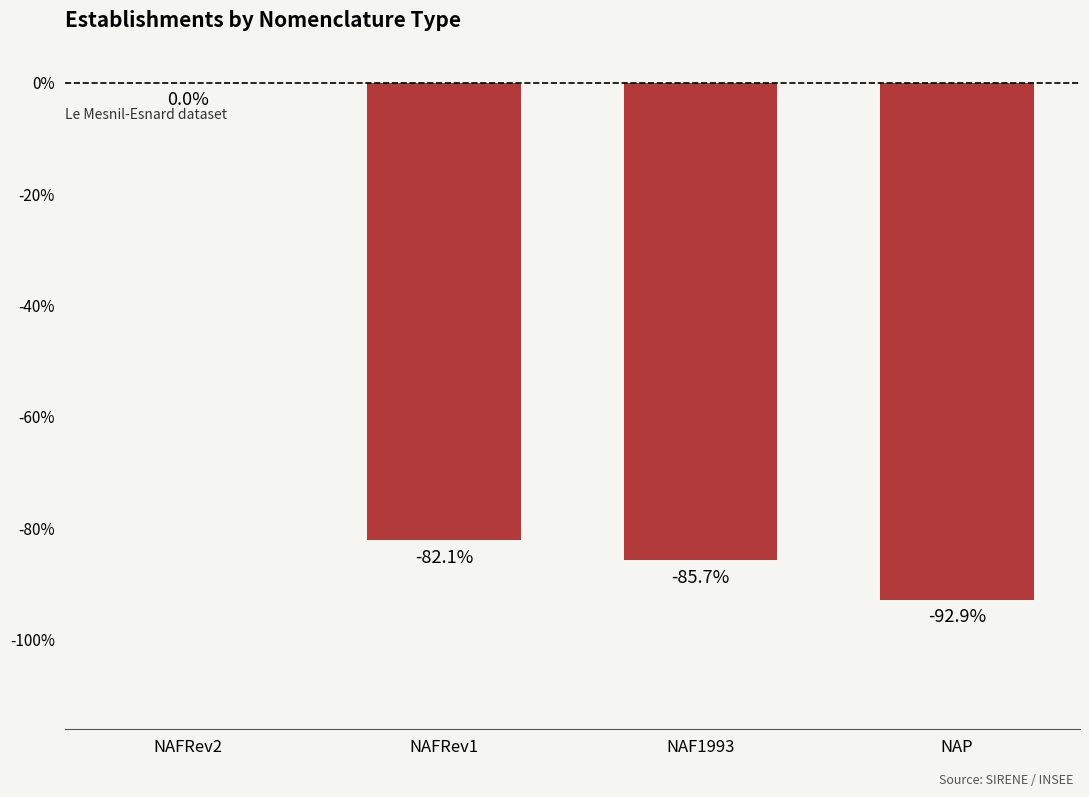

At which label is the value closest to -46?

NAFRev1